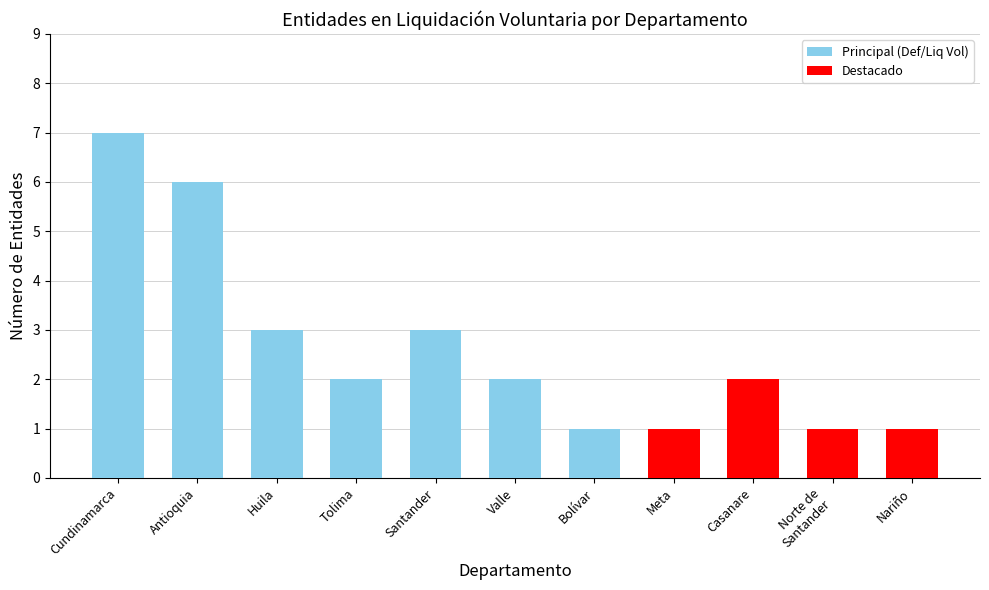

What is the label of the 8th bar from the right?

Tolima